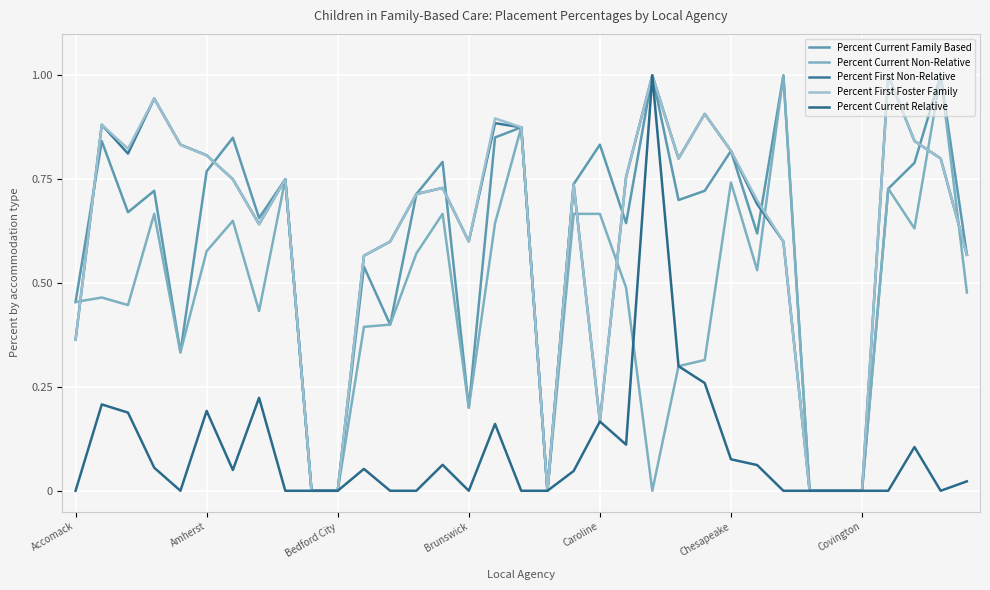

What are all the series names shown in the legend?

Percent Current Family Based, Percent Current Non-Relative, Percent First Non-Relative, Percent First Foster Family, Percent Current Relative